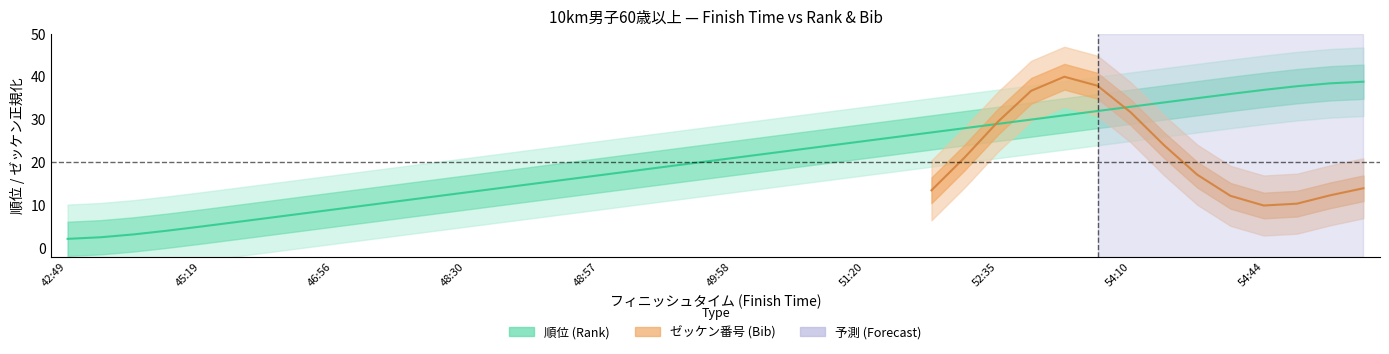

What is the average value?

20.5